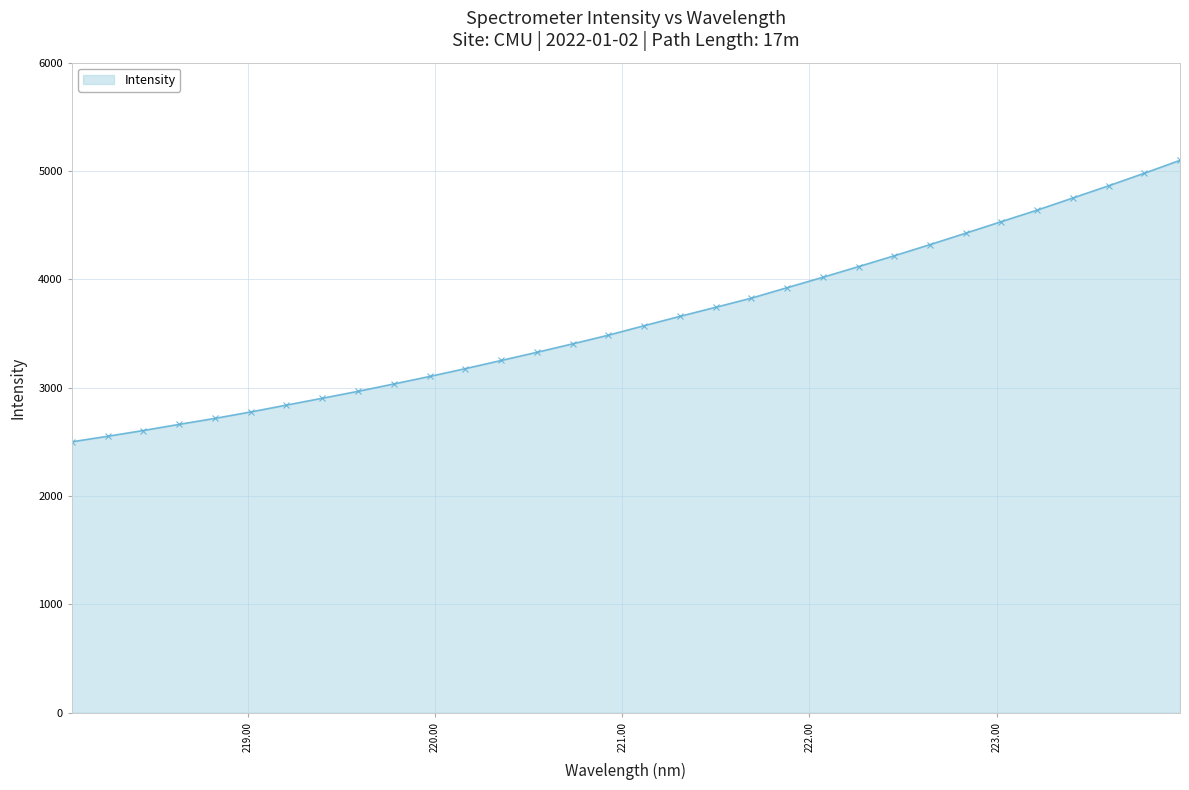

Does the chart display data point markers on the line(s)?

Yes